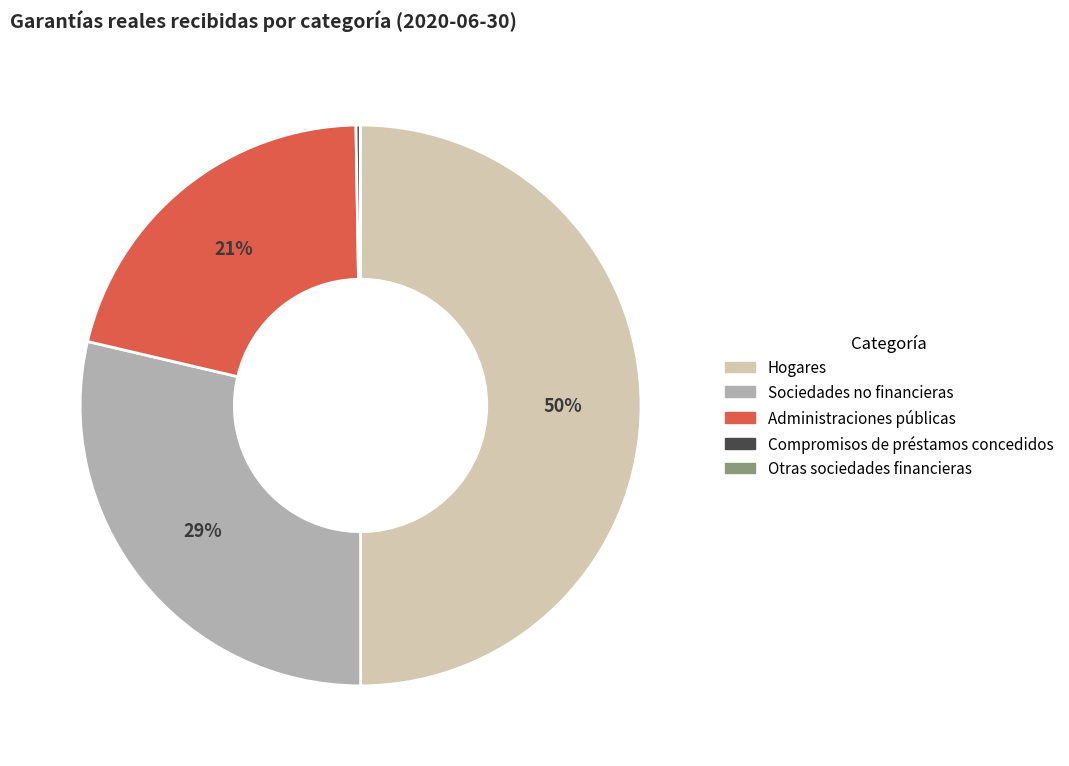

To the nearest percent, what is the average slice percentage?

20%